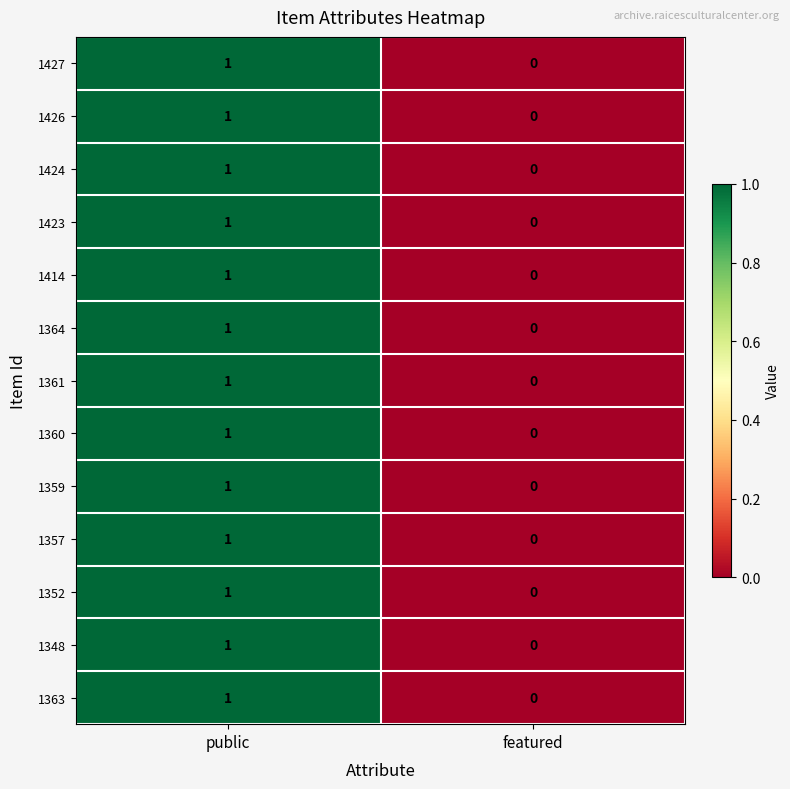

The value of 1414 at public is 1. True or false?

True